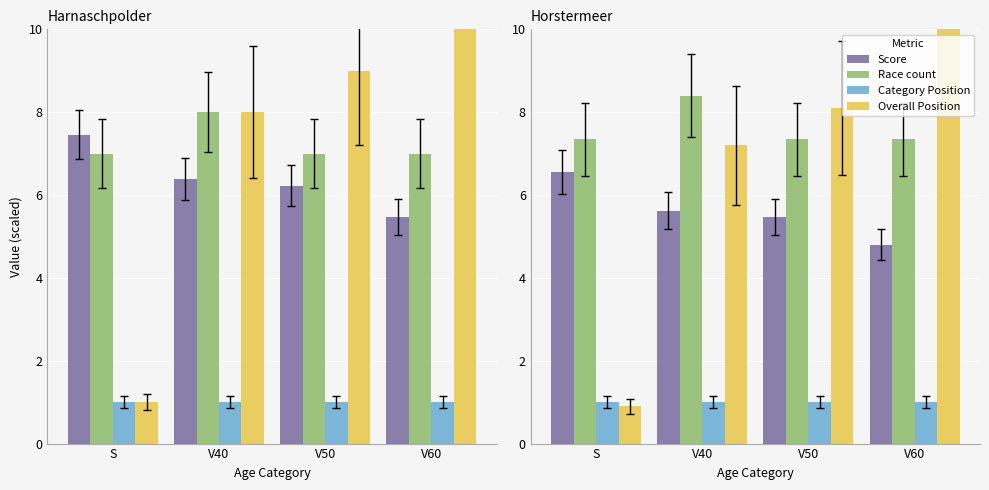

What is the sum of the Race count values at V60 and V50?

14.7